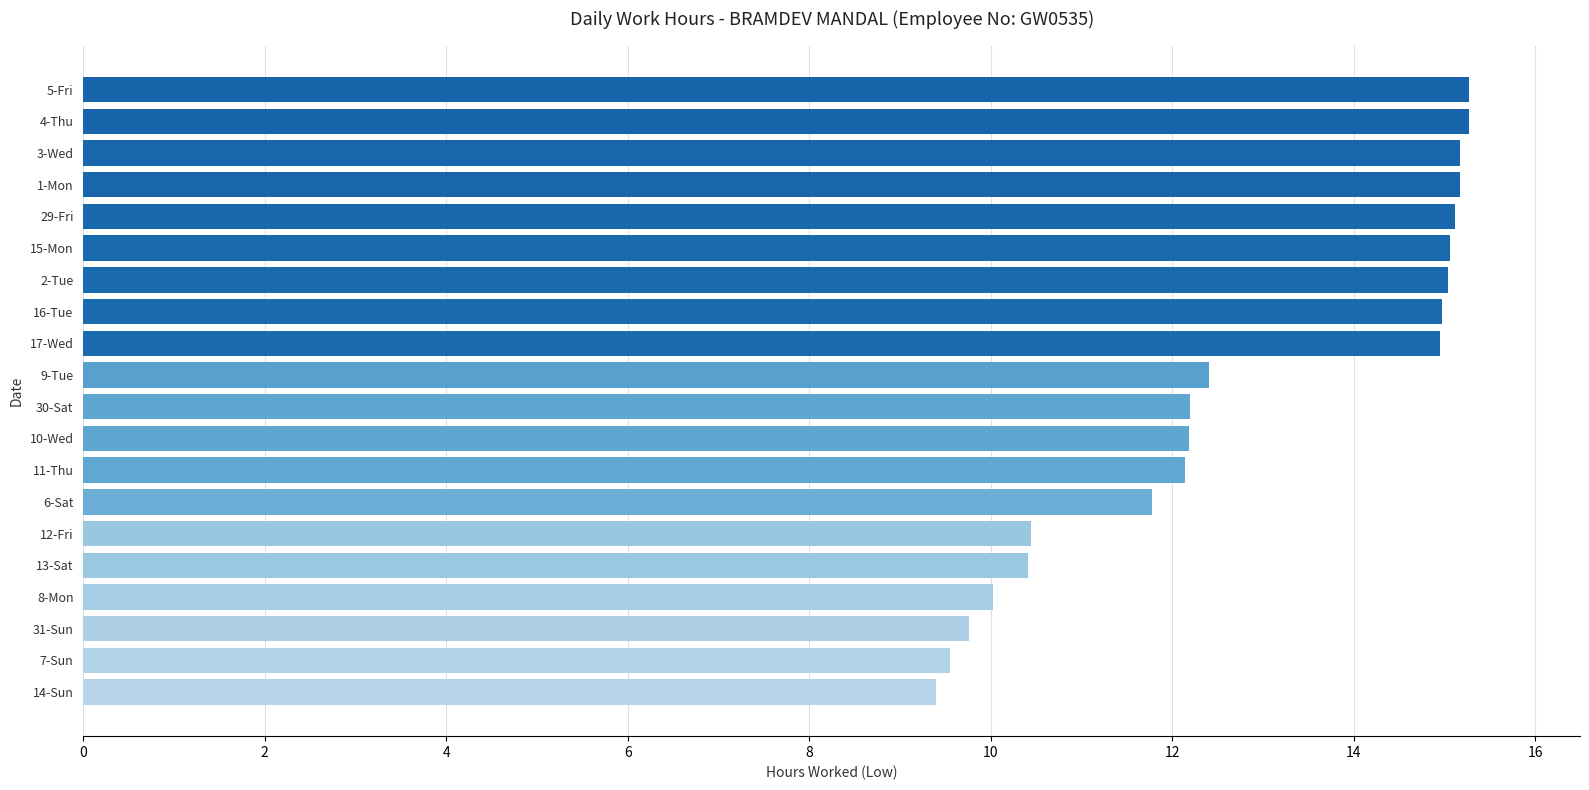

What is the difference between the maximum and minimum values?

5.9